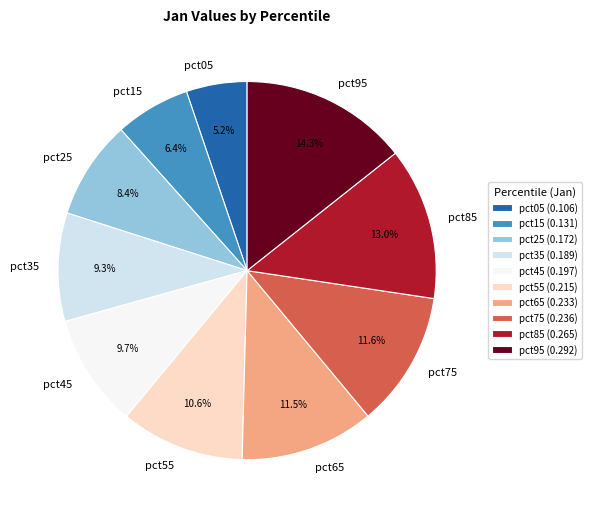

To the nearest percent, what is the combined percentage of pct95 and pct05?

20%